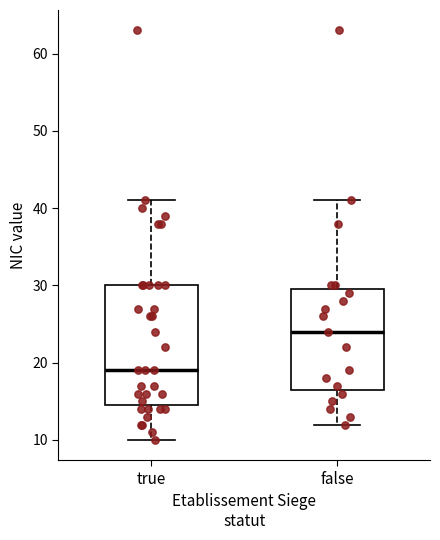

Reading left to right, transcribe this box plot: for each box, give where its median line is, the range the box spans, and where its two whiskers end, as read against the y-axis. The values are not printed on the chart, so give them approximately, as read against the axis.

true: median 19, box 15 to 30, whiskers 10 to 41
false: median 24, box 17 to 30, whiskers 12 to 41